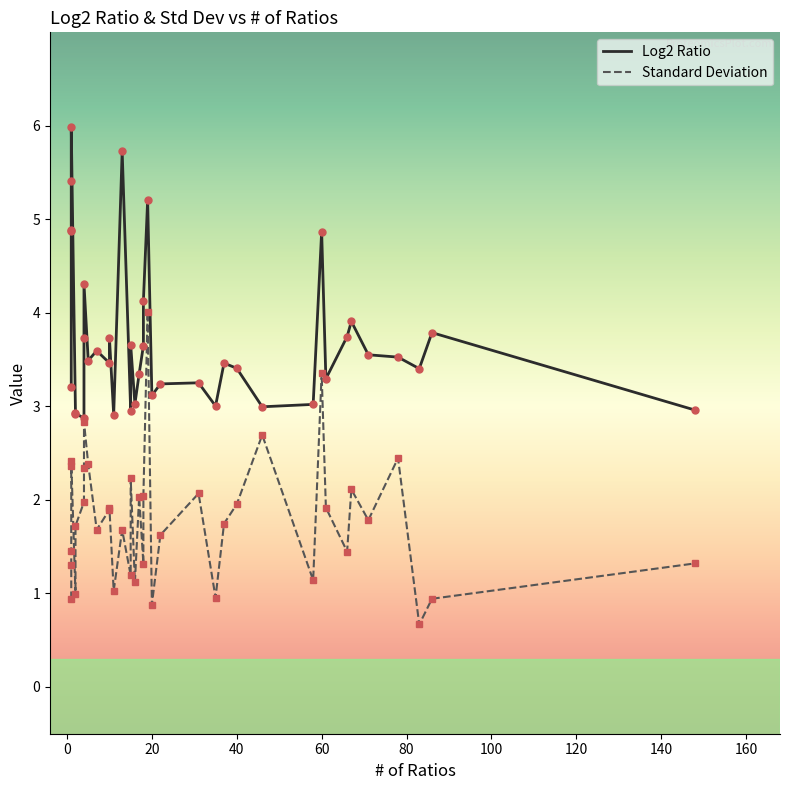

Is the value of Standard Deviation at 12 greater than the value of Log2 Ratio at 13?

No